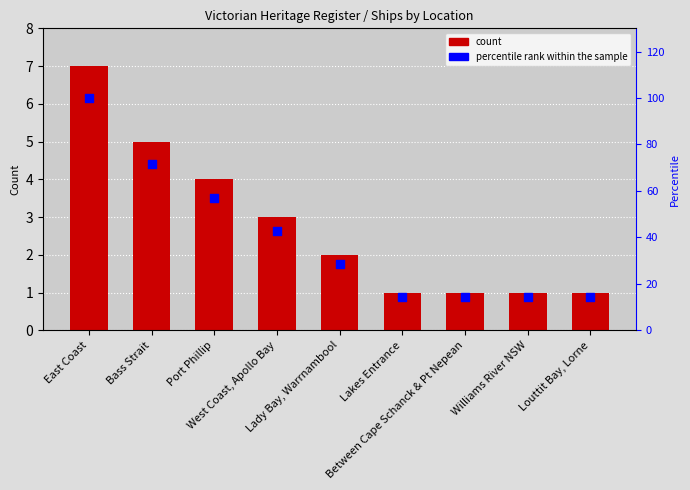

Is the value of percentile rank within the sample at Port Phillip greater than the value of count at Lady Bay, Warrnambool?

Yes